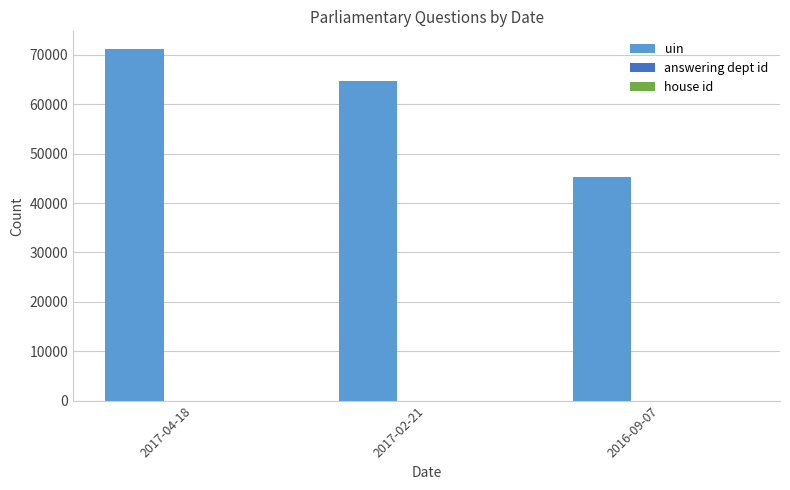

What is the greatest value displayed?

71193